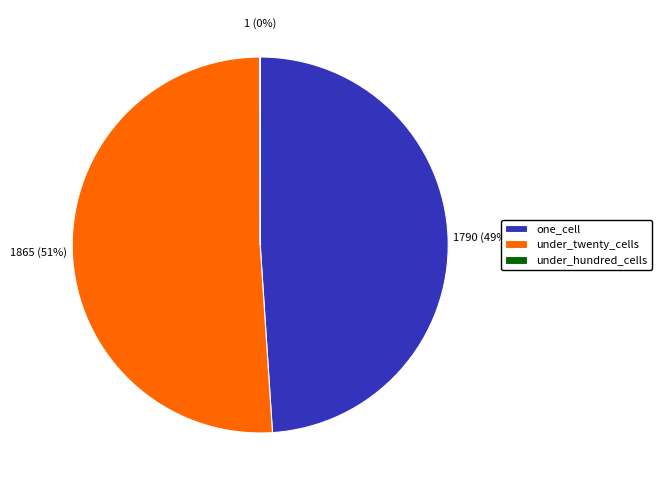

To the nearest percent, what is the difference between the under_twenty_cells and one_cell slice percentages?

2%